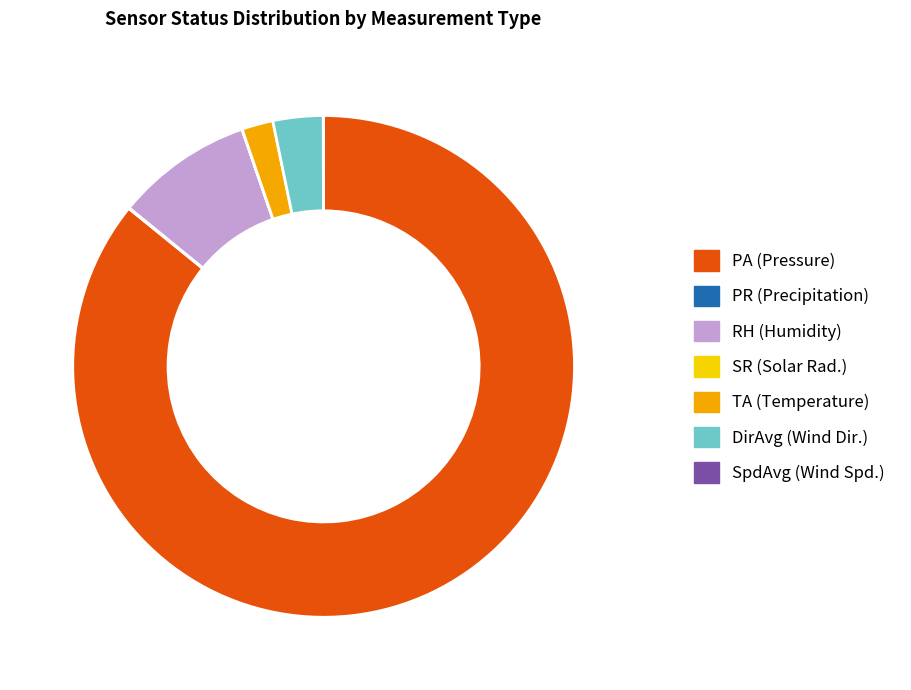

Does PA (Pressure) represent more than half of the total?

Yes